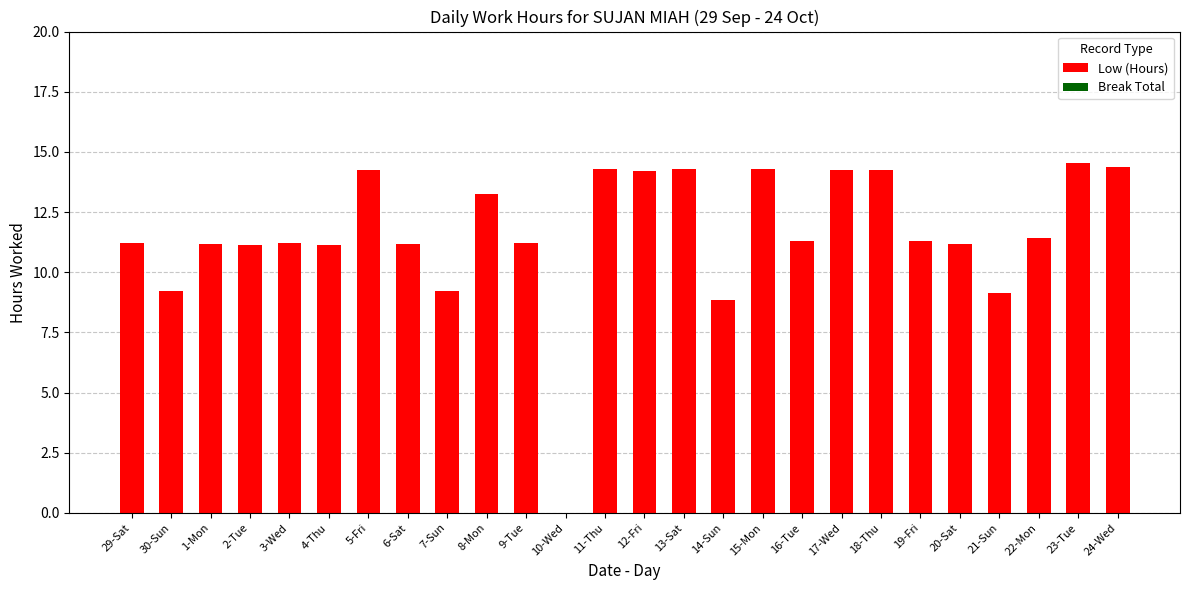

Is it true that the value at 3-Wed is 5.1?

False